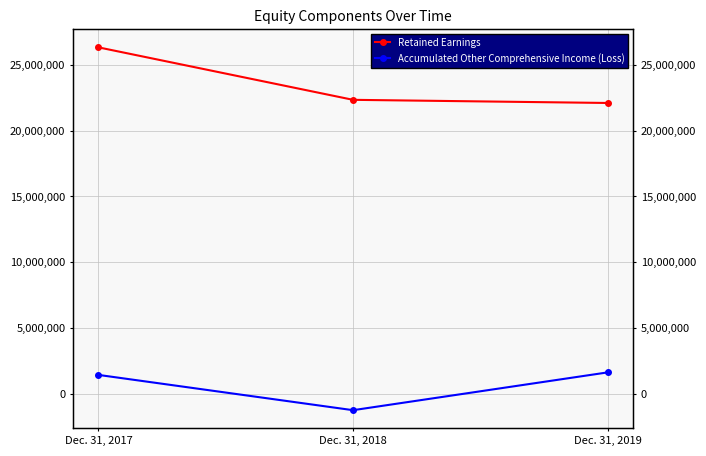

Where does the Accumulated Other Comprehensive Income (Loss) [Member] series first go above 1448075?

Dec. 31, 2019